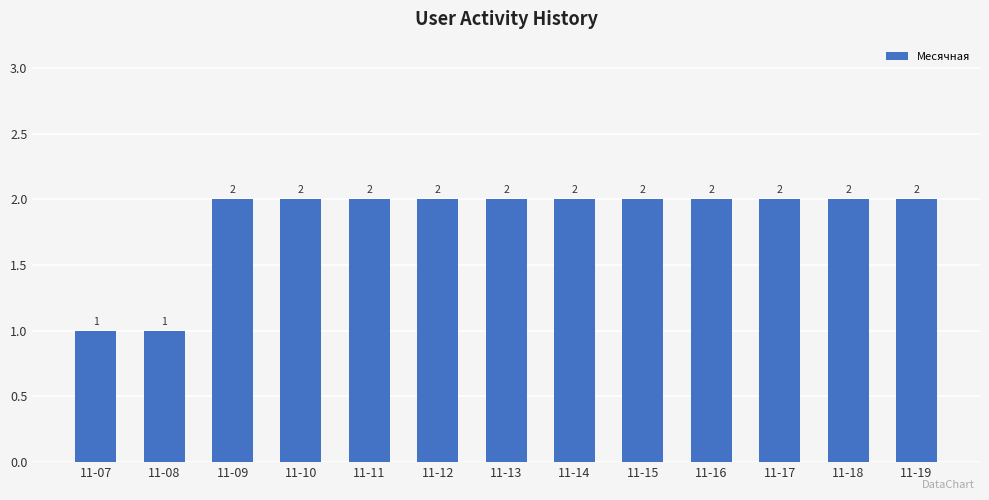

What is the minimum value shown in the chart?

1